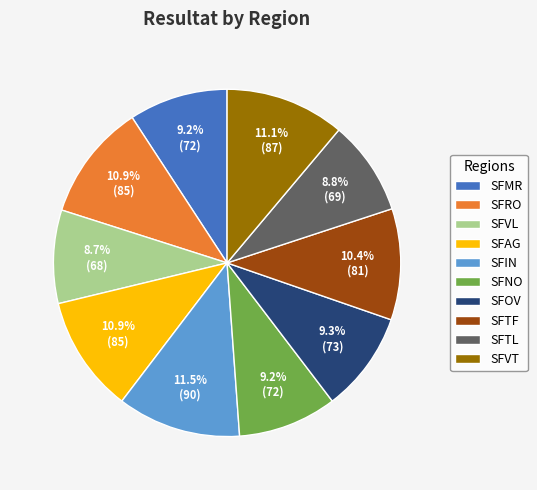

Is the sum of SFMR and SFTF greater than half?

No